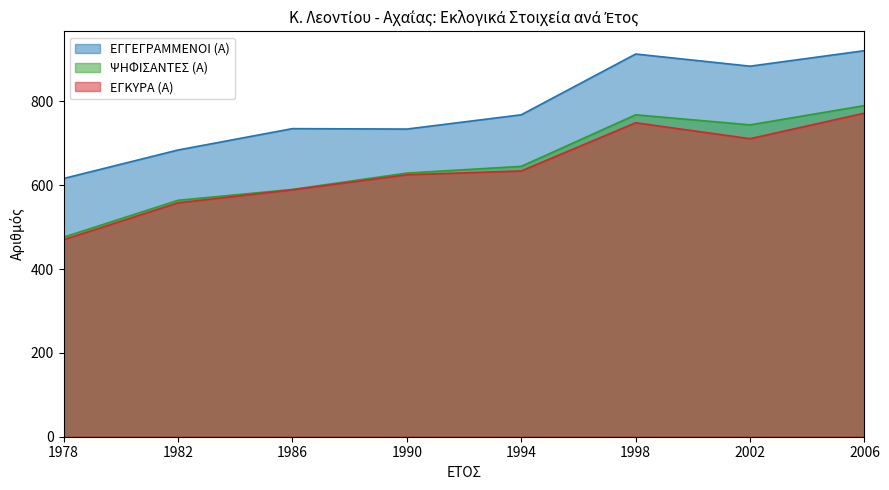

What is the value of the ΕΓΓΕΓΡΑΜΜΕΝΟΙ (Α) point at the 4th from the left?

734